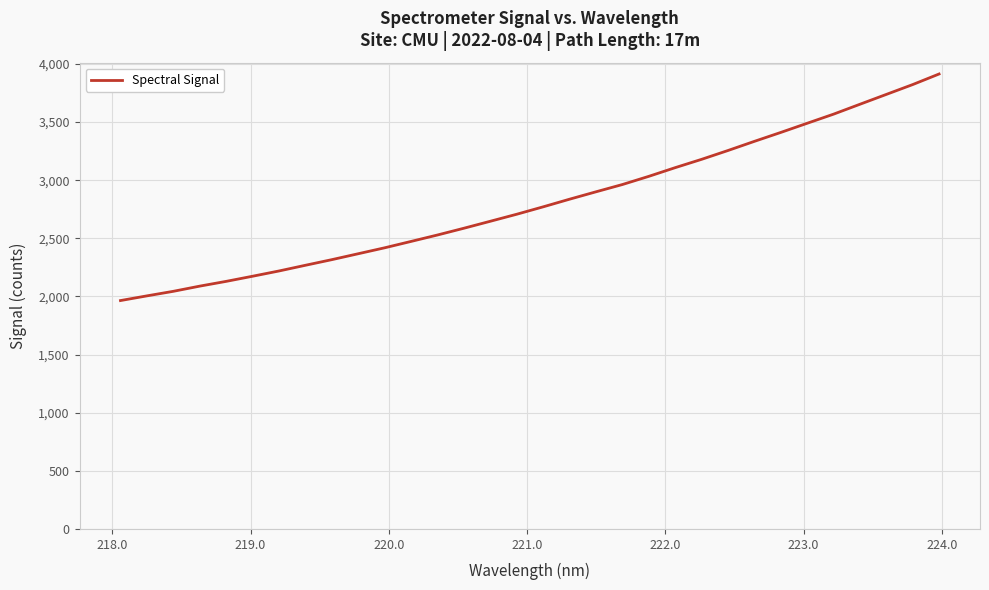

What is the maximum value shown in the chart?

3914.2